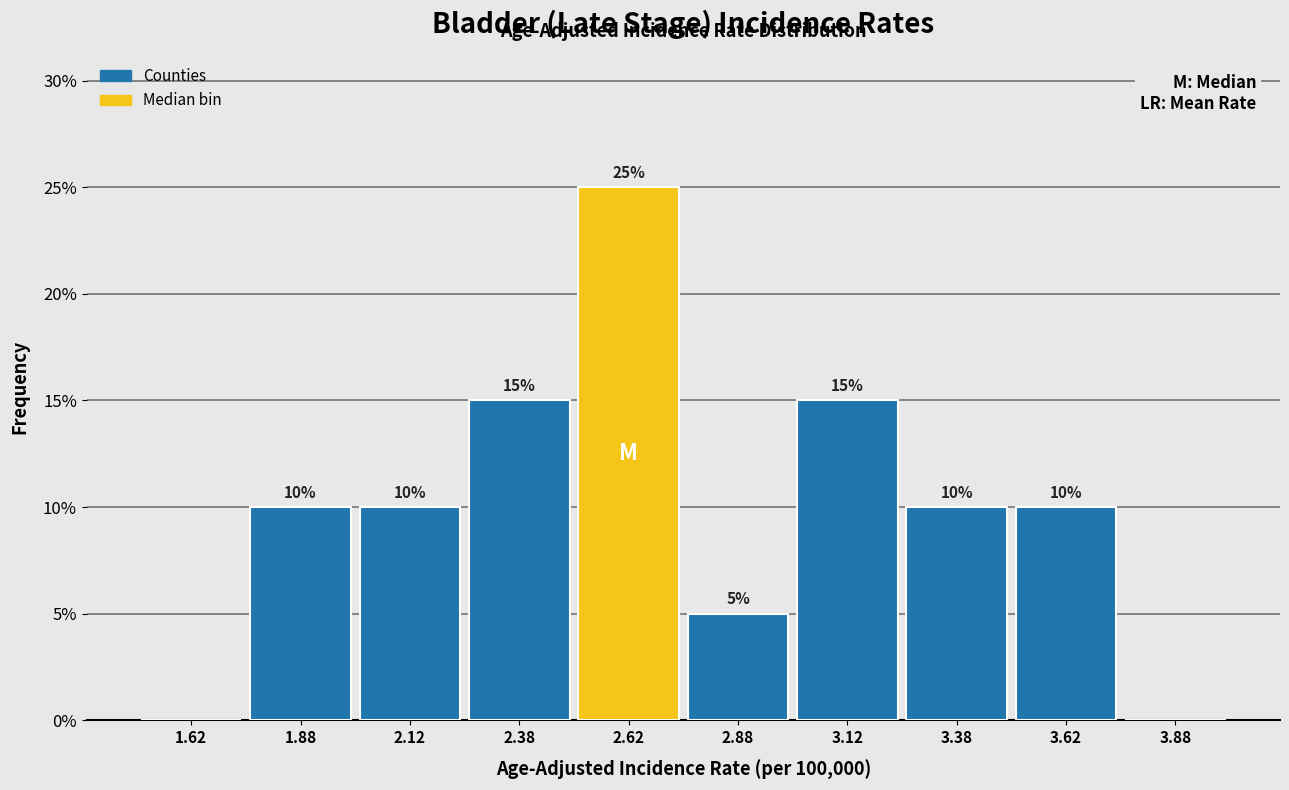

Reading left to right, list all the values displayed in this chart.

1.62=0	1.88=10	2.12=10	2.38=15	2.62=25	2.88=5	3.12=15	3.38=10	3.62=10	3.88=0